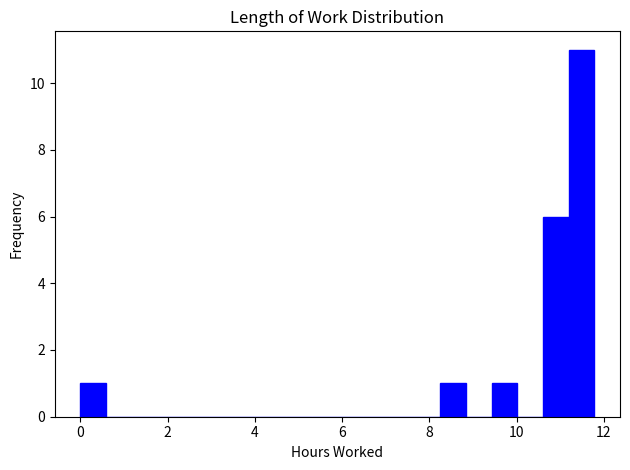

Read against the x-axis, roughly where is the centre of the tallest bar?

11.4